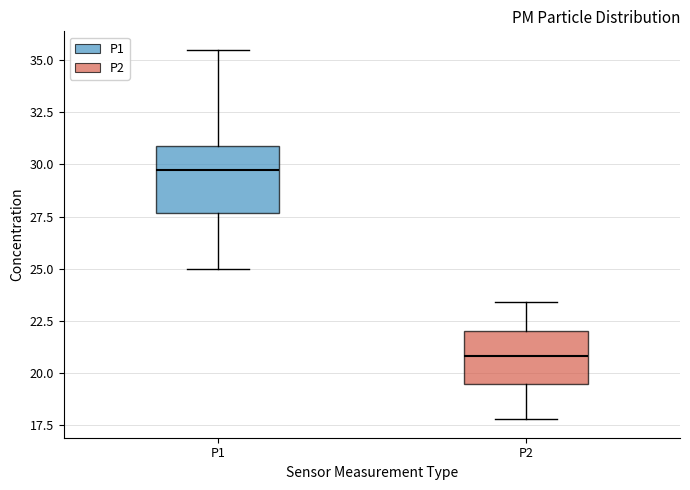

Comparing the boxes themselves (not the whiskers), which one is the tallest?

P1